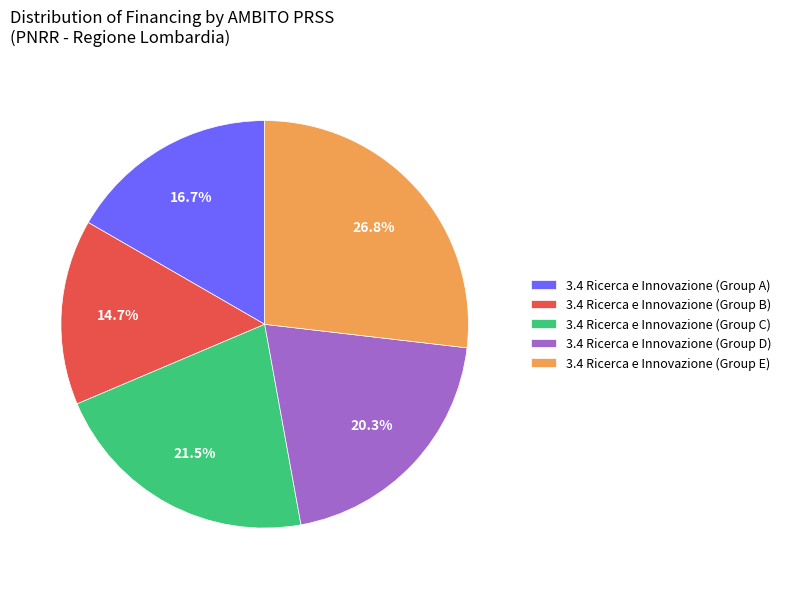

Is there any slice that represents more than half of the pie?

No